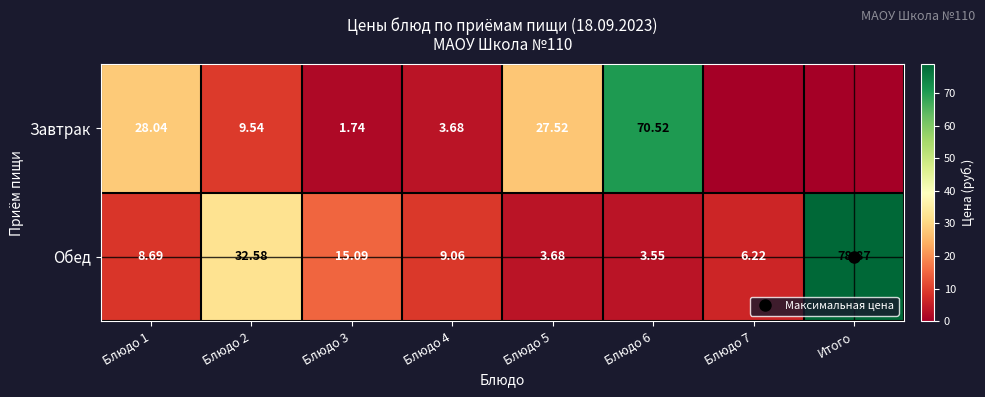

What is the difference between the maximum and minimum values in the Обед series?

75.3